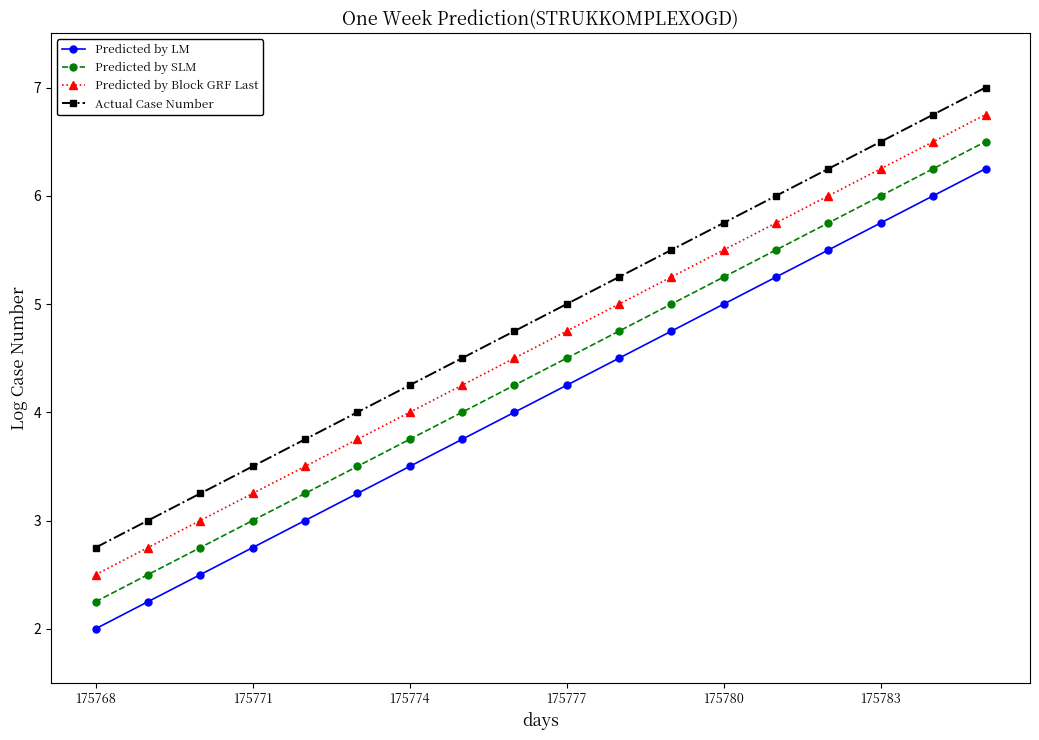

True or false: Actual Case Number and Predicted by Block GRF Last intersect in this chart.

False